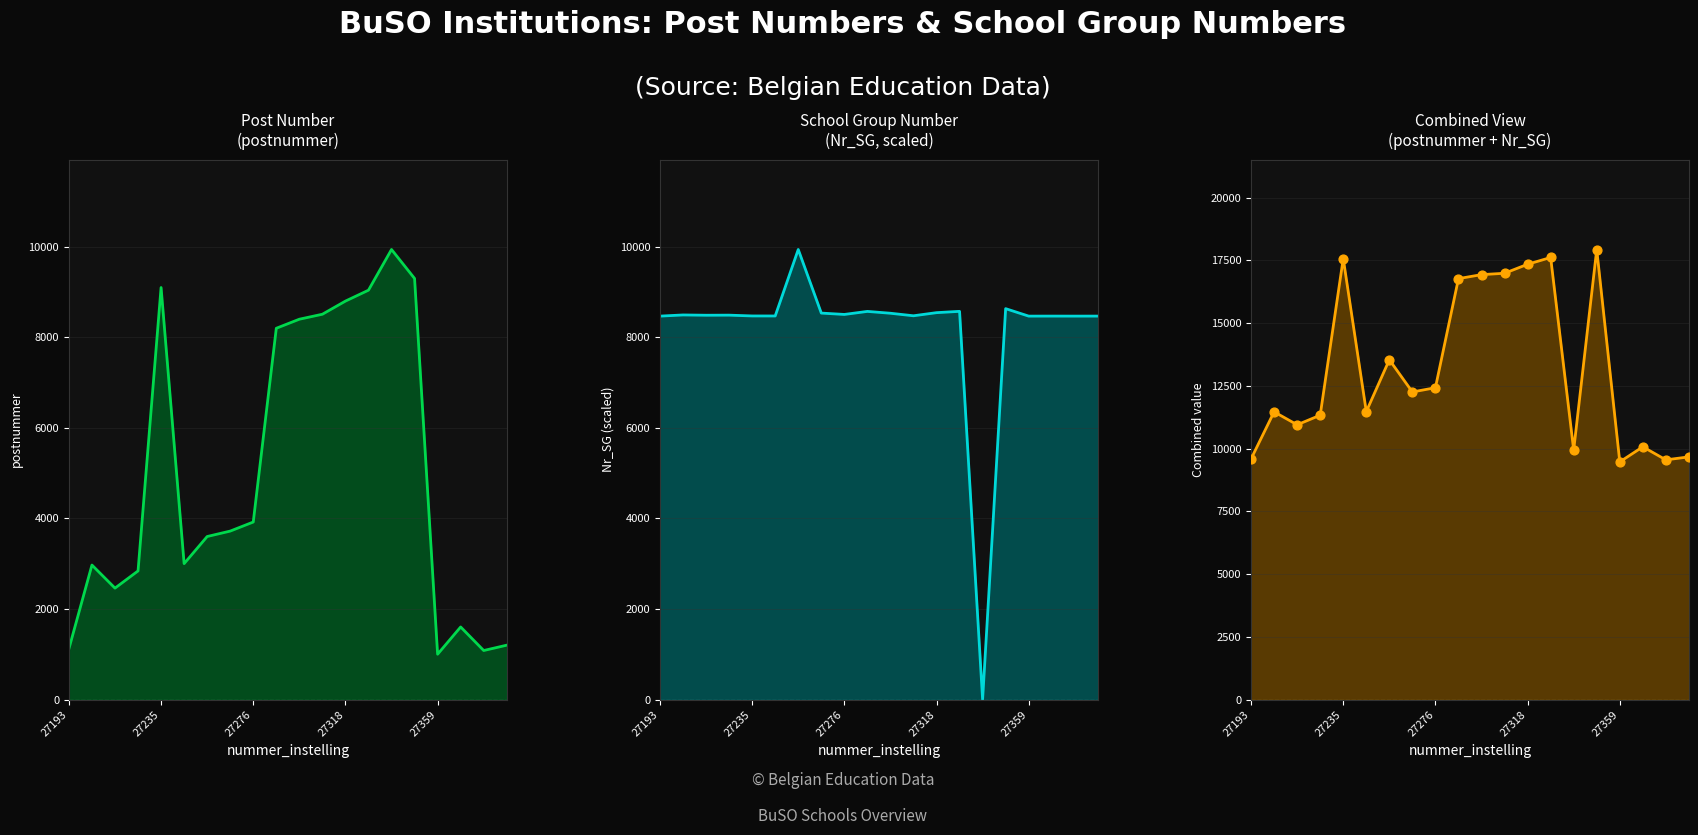

Which series reaches the minimum Y coordinate?

School Group Number (Nr_SG, scaled) line